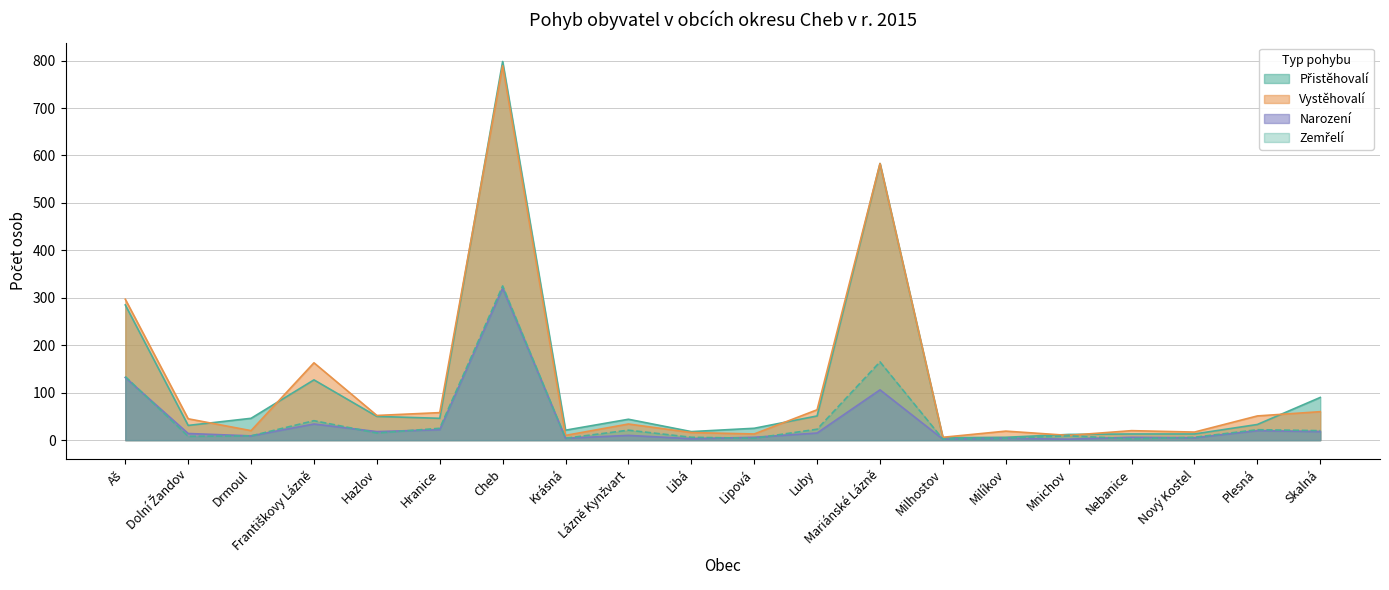

At how many categories does at least one series exceed 761?

1